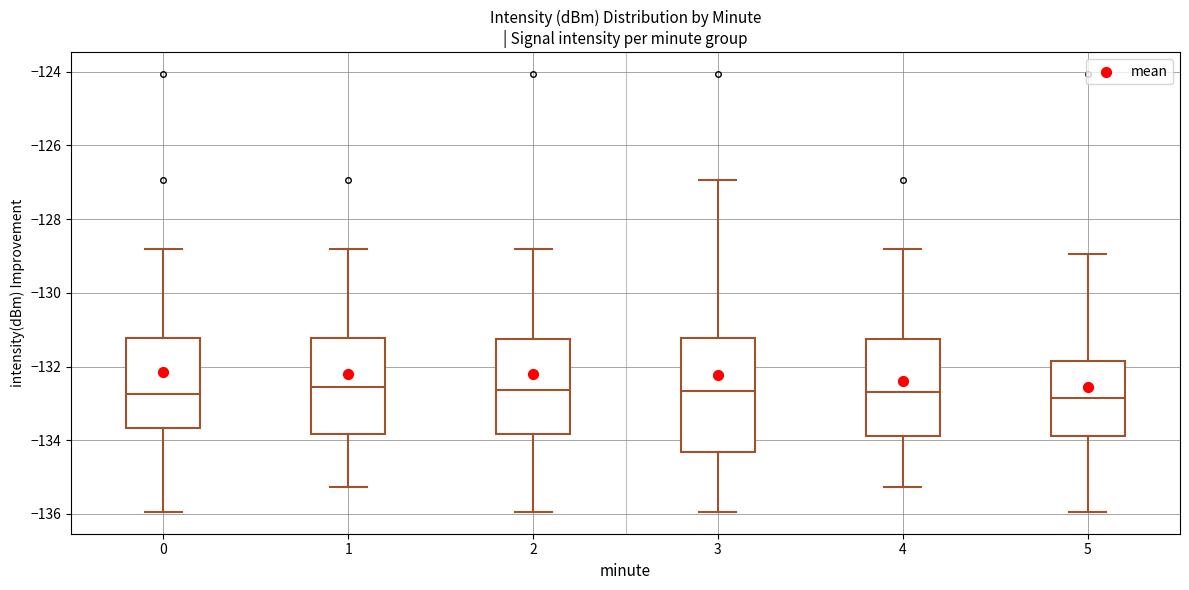

Comparing the boxes themselves (not the whiskers), which one is the tallest?

3